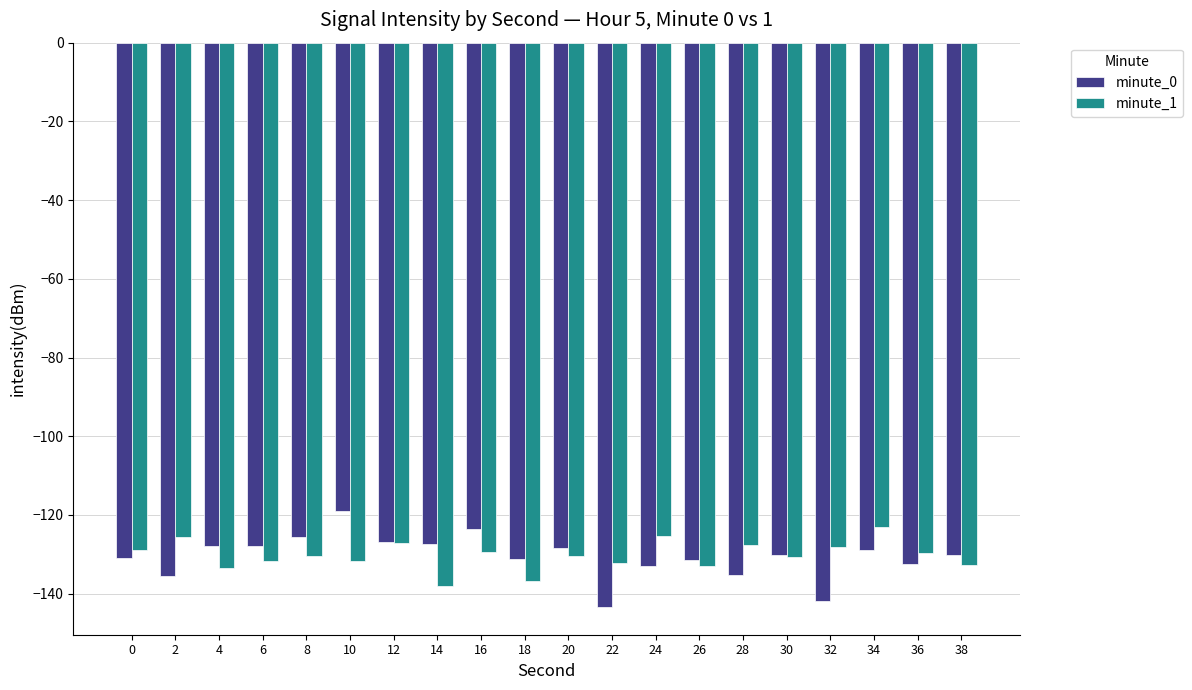

What is the approximate value of minute_1 at 8?

-130.4